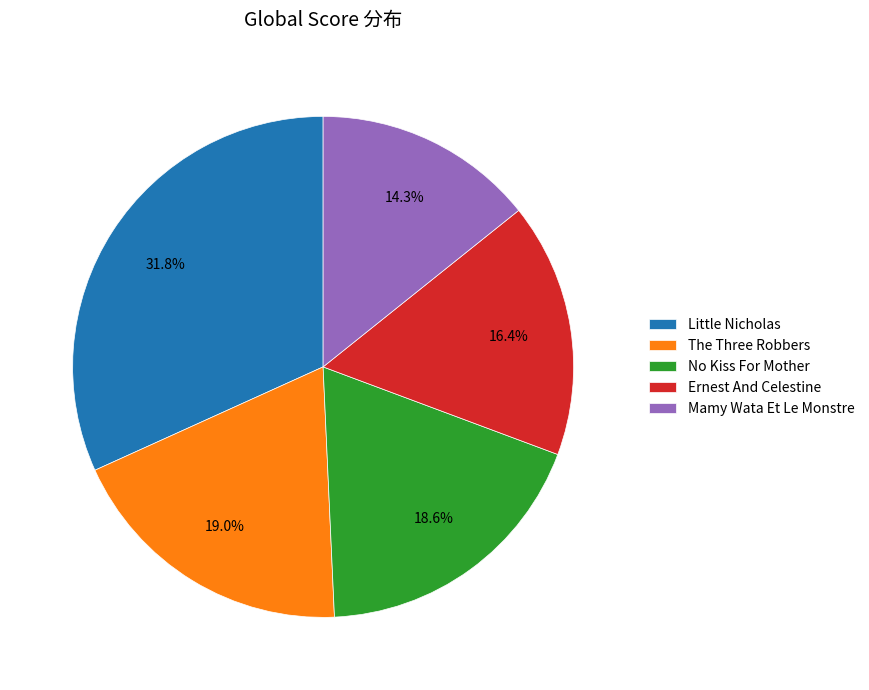

What is the smallest slice in the pie chart?

Mamy Wata Et Le Monstre